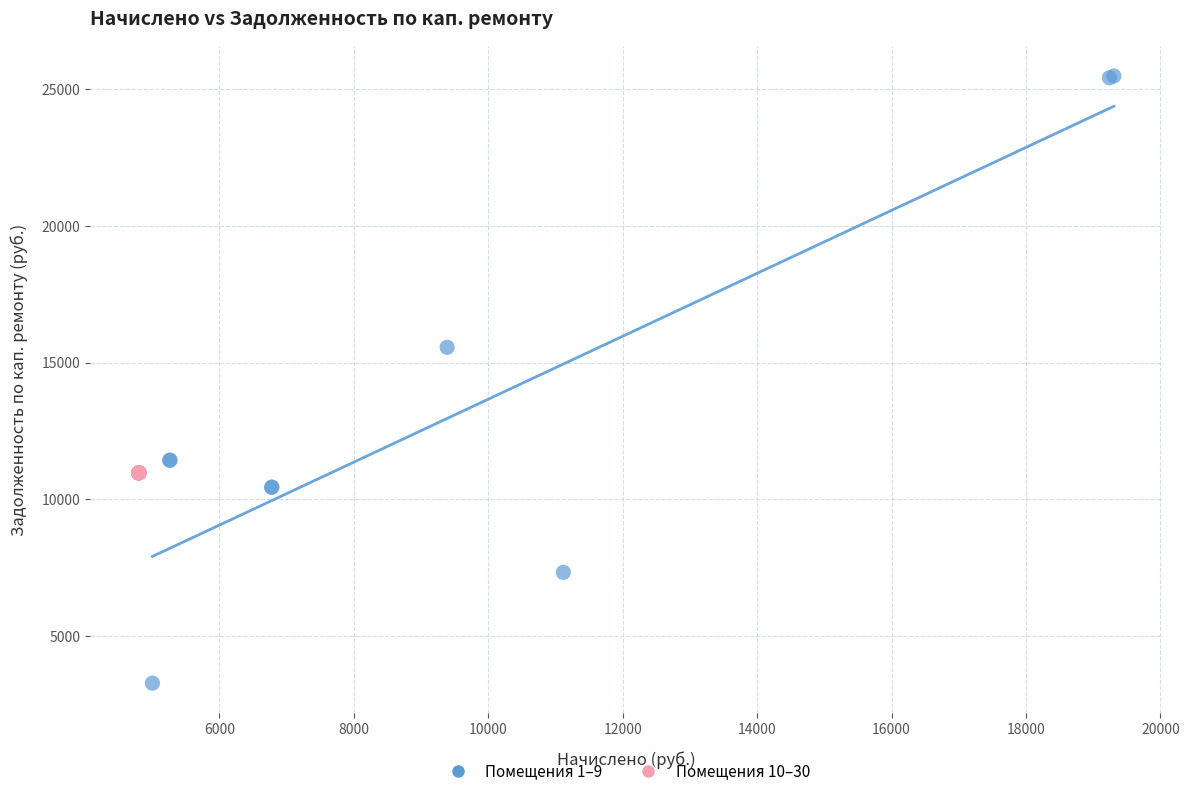

Which series reaches the maximum Y coordinate?

Помещения 1–9